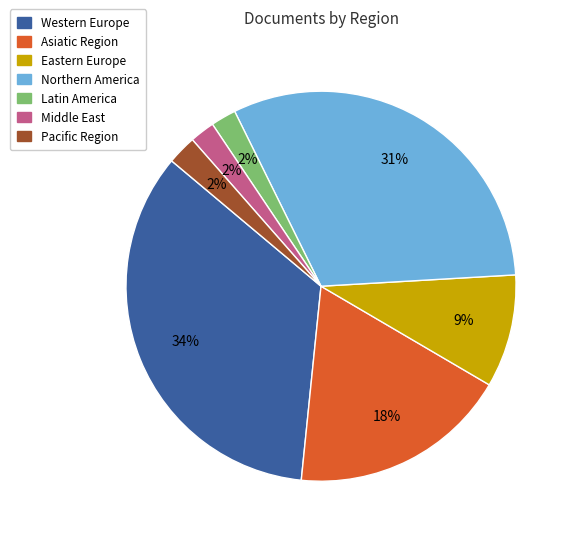

How many segments does this pie chart have?

7